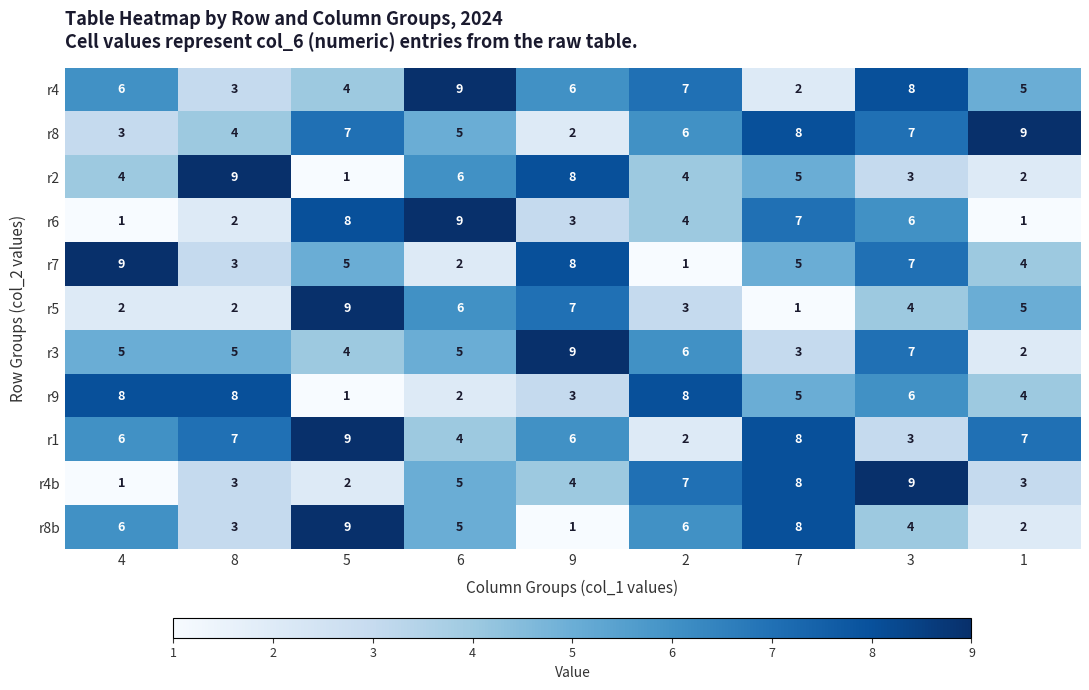

What is the sum of the r8 values at 5 and 6?

12